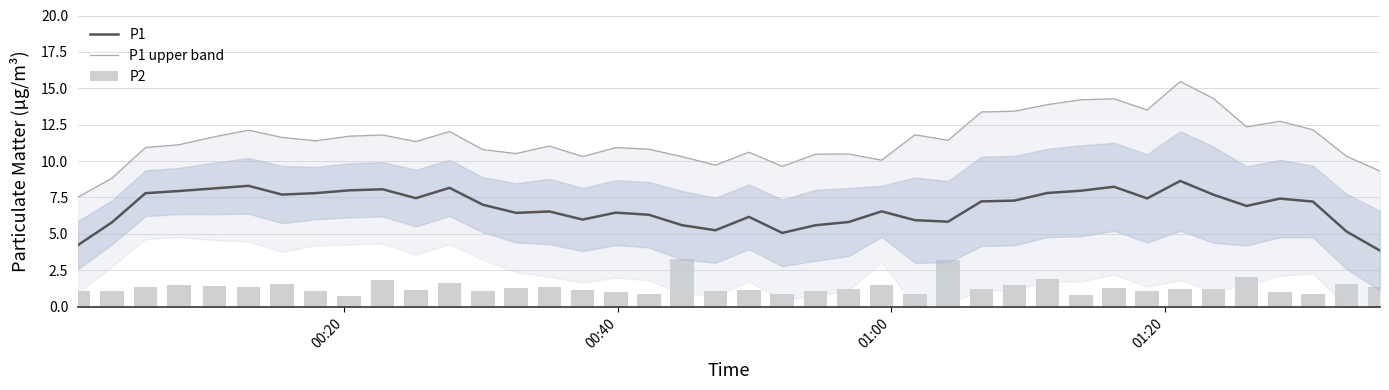

Does the chart contain any negative values?

No